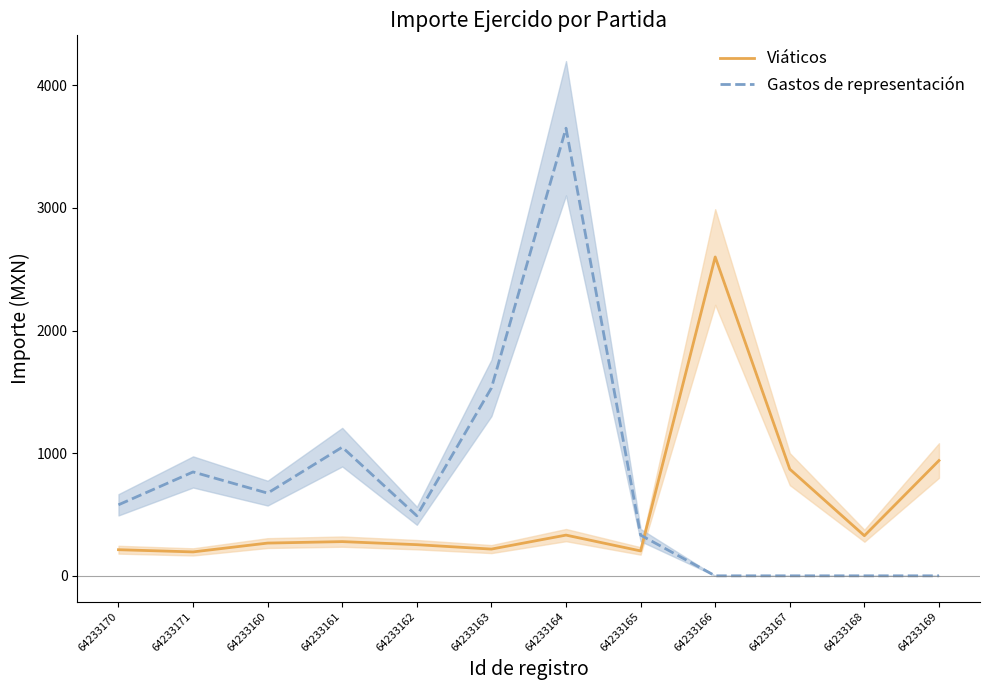

Is it true that Gastos de representación equals -1740.5 at 64233166?

False